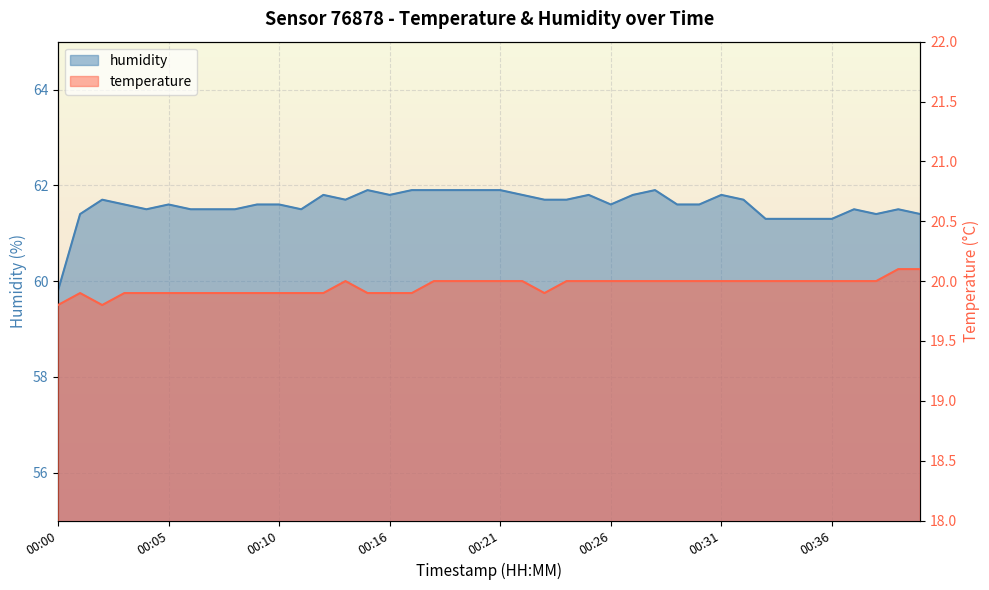

At which category does humidity reach its first local valley?

00:04